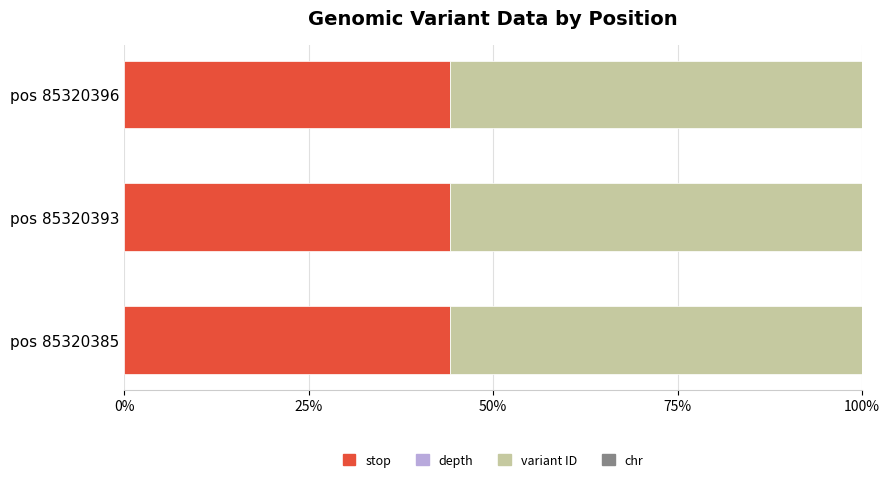

The stop series shows 44.1 at pos 85320393. True or false?

True